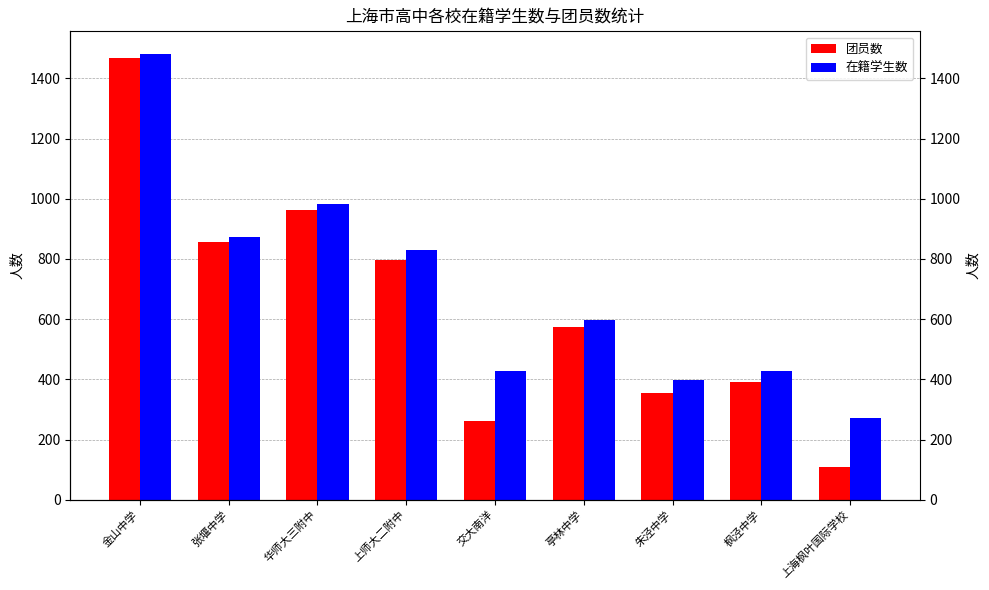

Count the number of categories in the chart.

9